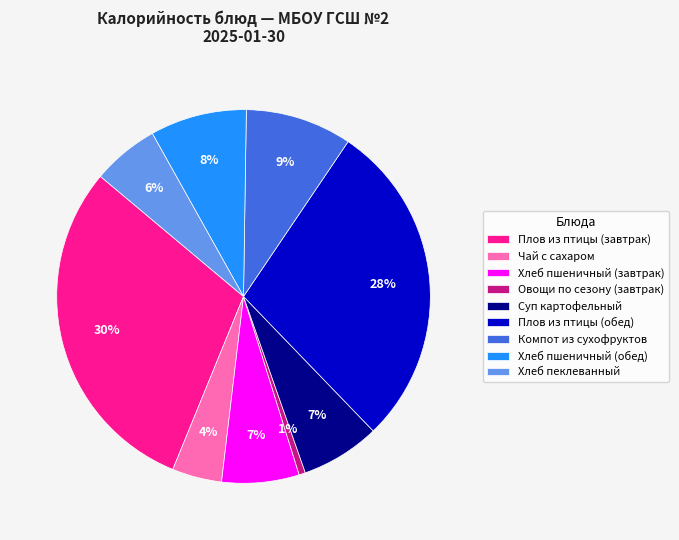

What is the smallest slice in the pie chart?

Овощи по сезону (завтрак)